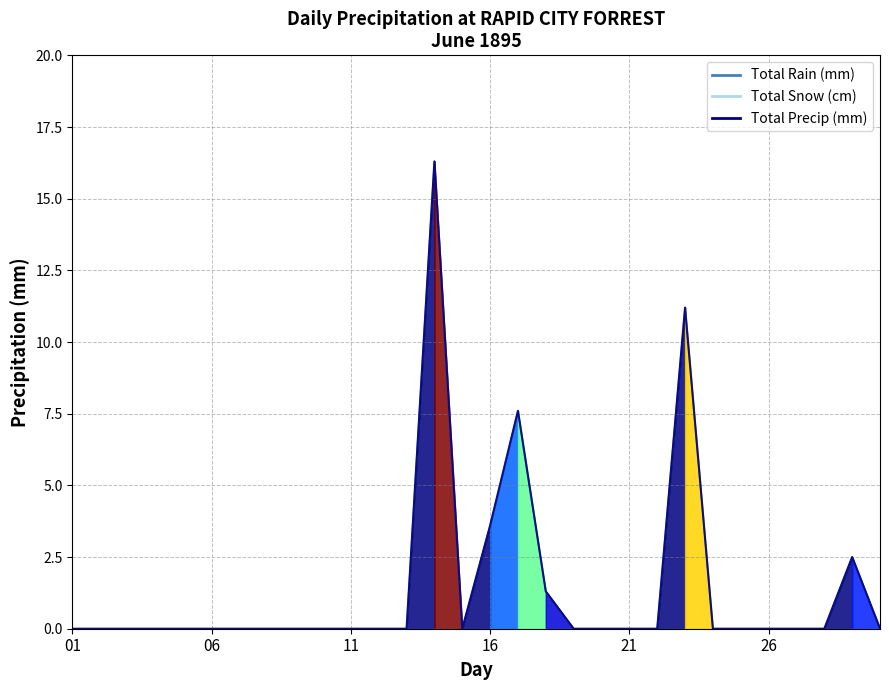

Is it true that Total Rain (mm) equals -7.5 at 06?

False